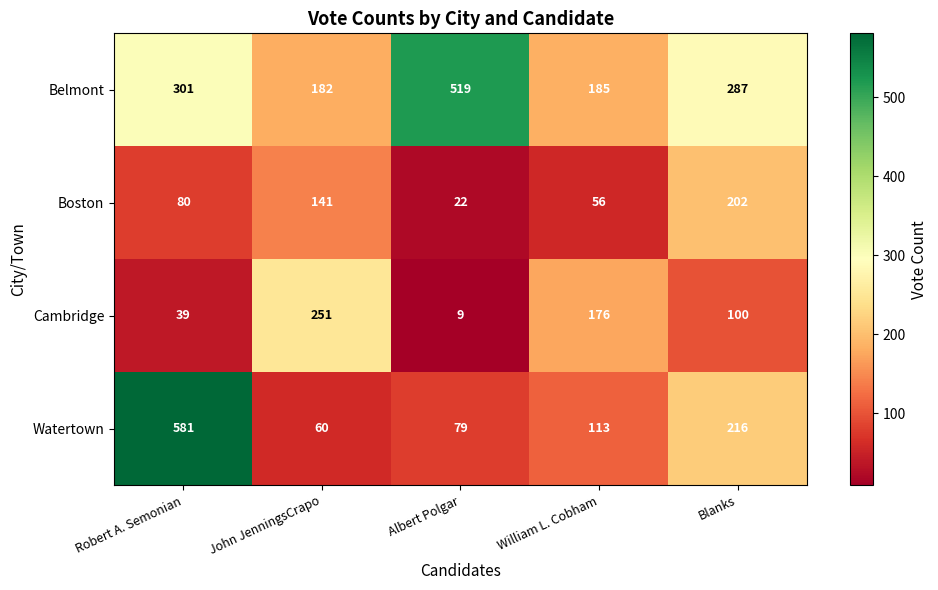

Rank the categories by Watertown value from lowest to highest.

John JenningsCrapo, Albert Polgar, William L. Cobham, Blanks, Robert A. Semonian